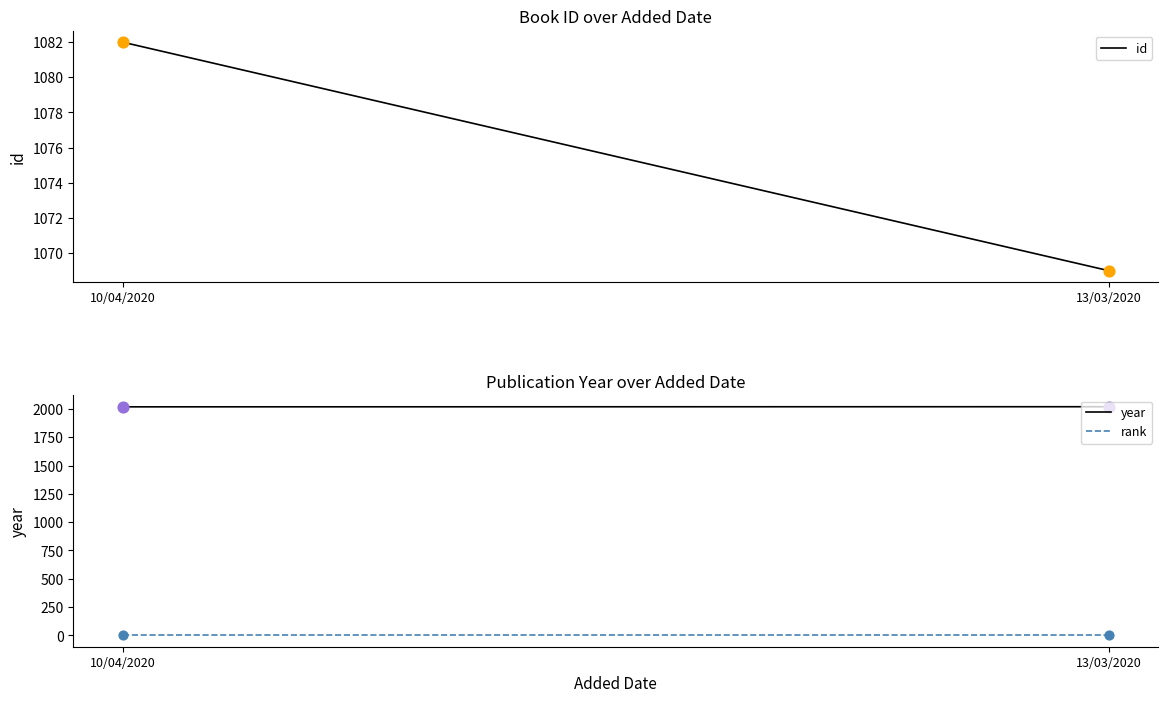

Which series reaches the minimum Y coordinate?

rank